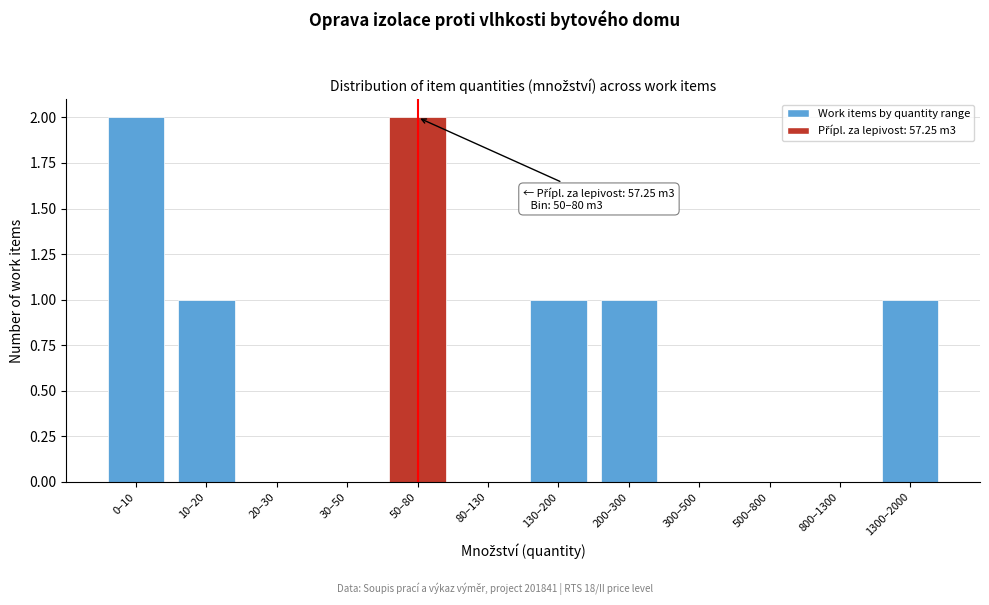

Reading left to right, transcribe all the data shown in this chart.

0–10=2	10–20=1	20–30=0	30–50=0	50–80=2	80–130=0	130–200=1	200–300=1	300–500=0	500–800=0	800–1300=0	1300–2000=1